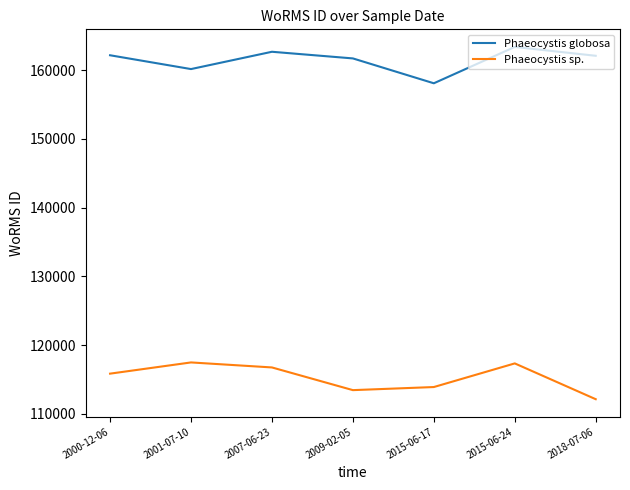

At which label does Phaeocystis sp. first exceed 115838?

2000-12-06